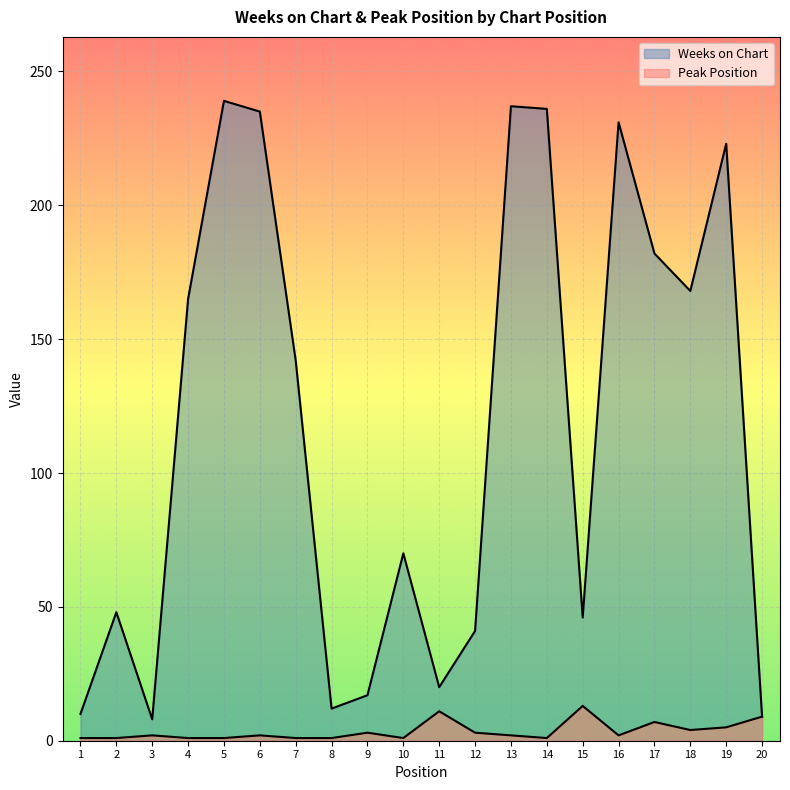

What is the average value of the Peak Position series?

4